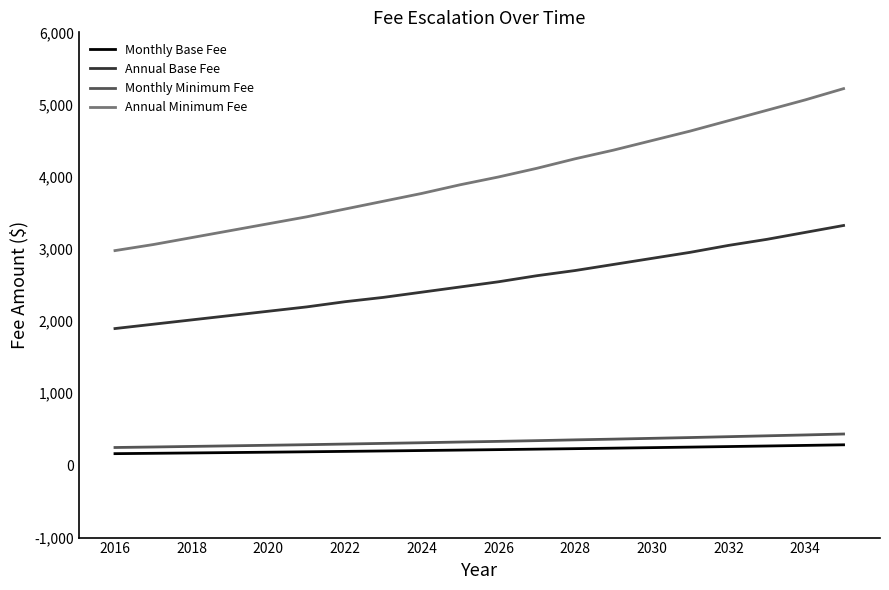

Which series has the largest total across all categories?

Annual Minimum Fee